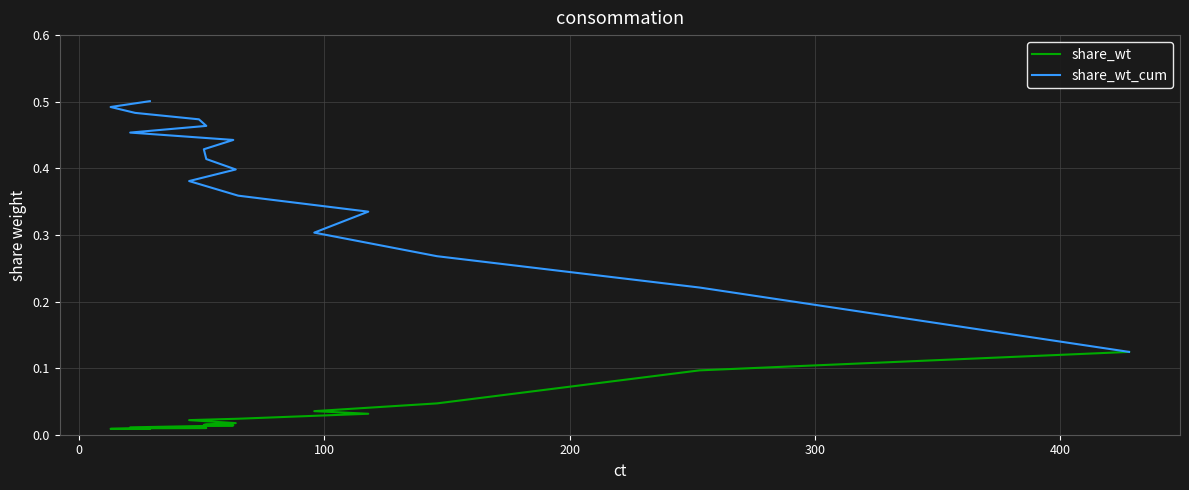

How many lines are shown in the chart?

2